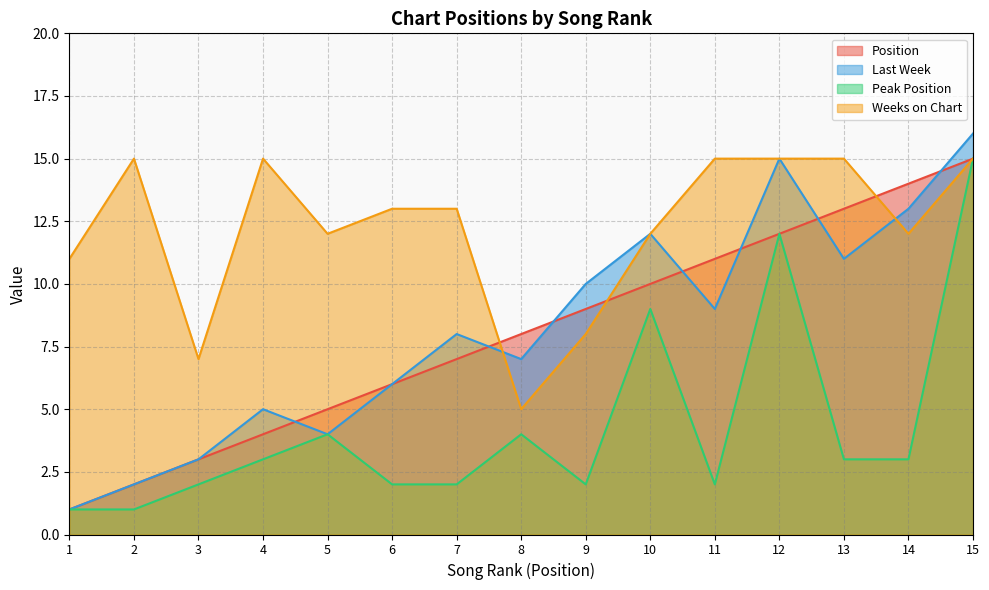

What is the total value across all series at 11?

37